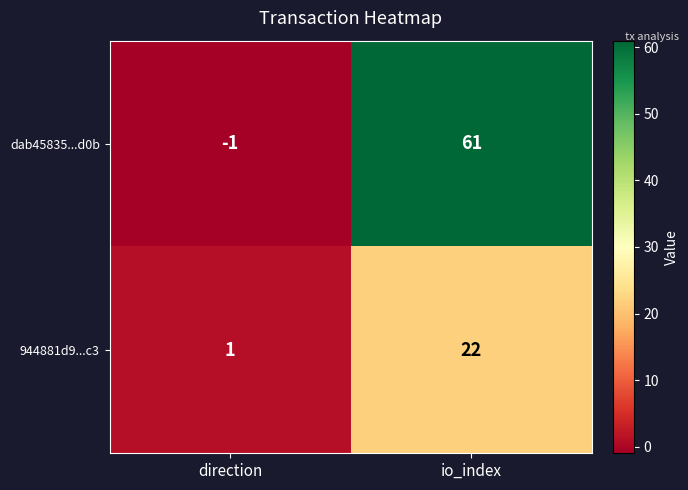

Reading left to right, what are all the values shown in this chart?

dab45835...d0b: -1	61
944881d9...c3: 1	22